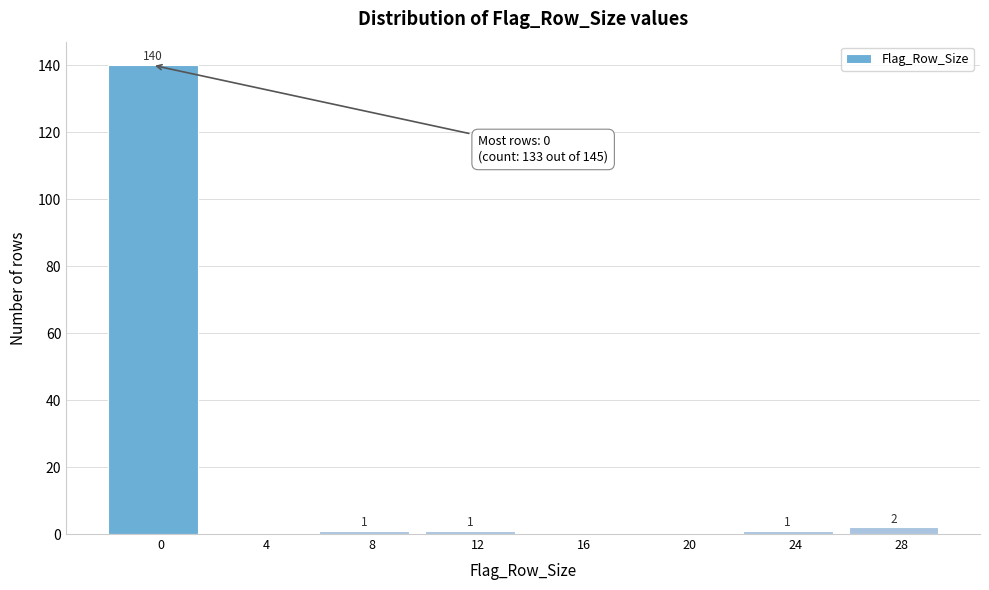

Reading left to right, transcribe all the data shown in this chart.

0=140	4=0	8=1	12=1	16=0	20=0	24=1	28=2